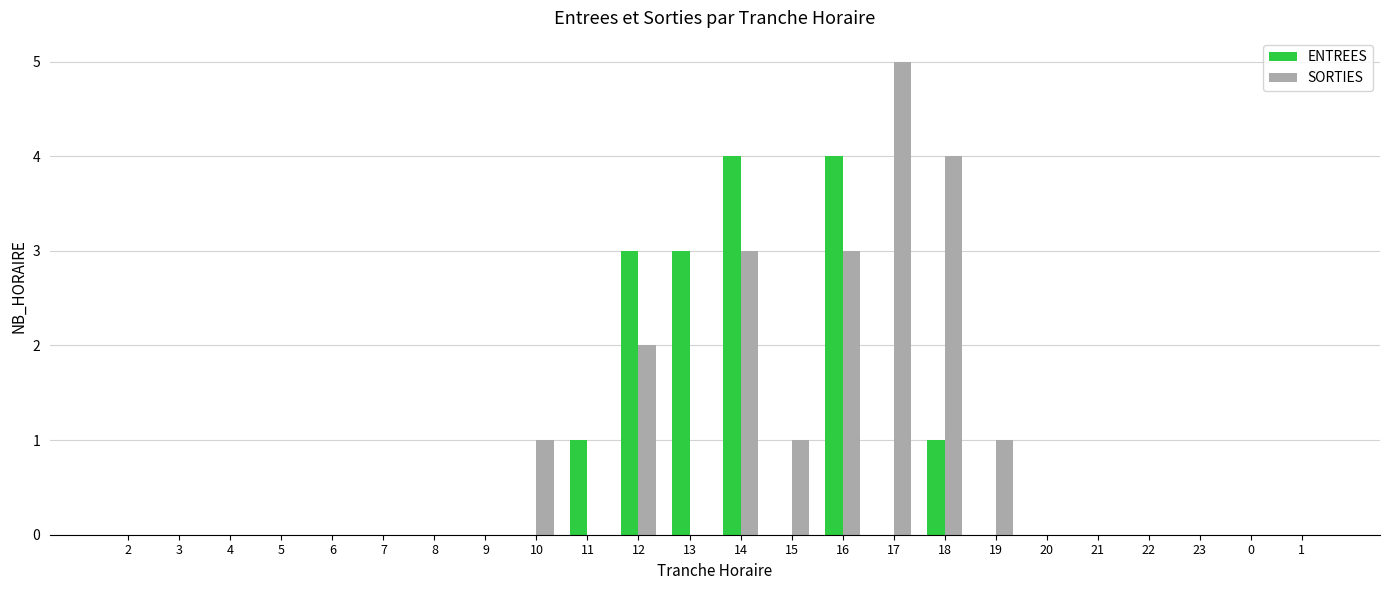

The ENTREES series shows 0 at 1. True or false?

True